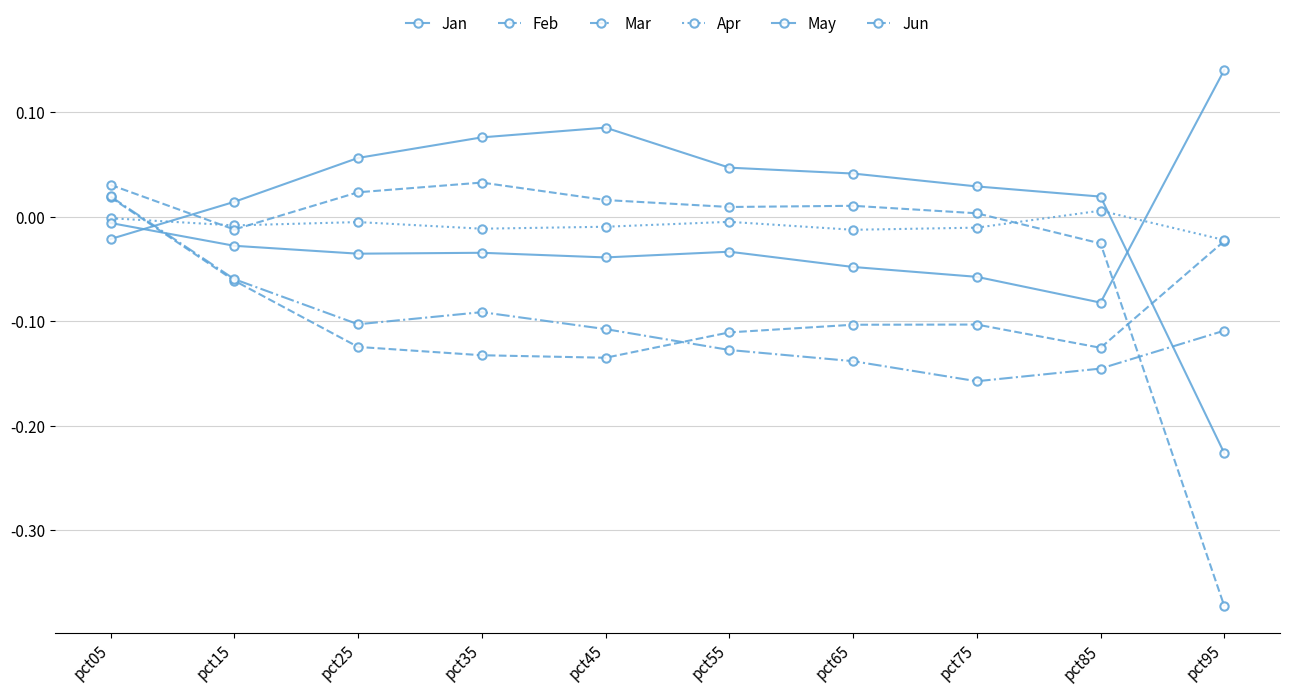

How many positive values does the Jan series have?

8